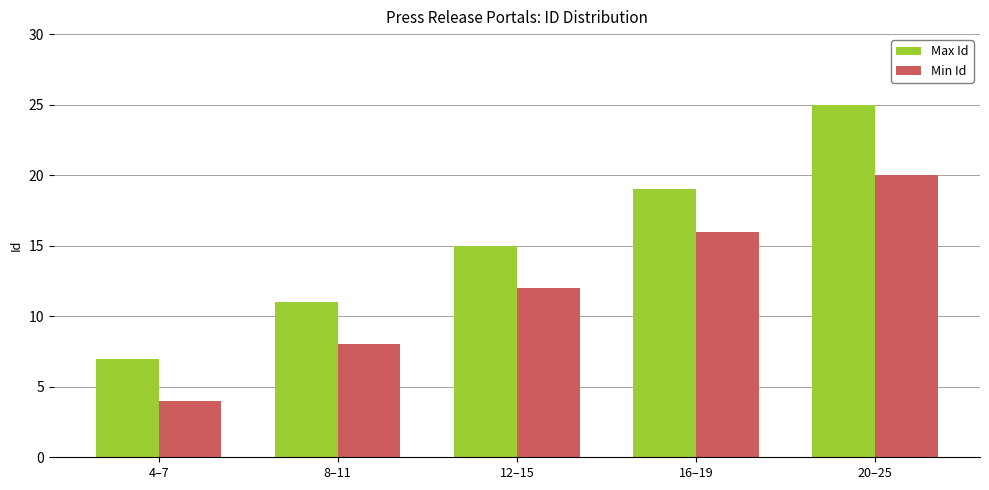

At which label does Max Id reach its minimum?

4–7